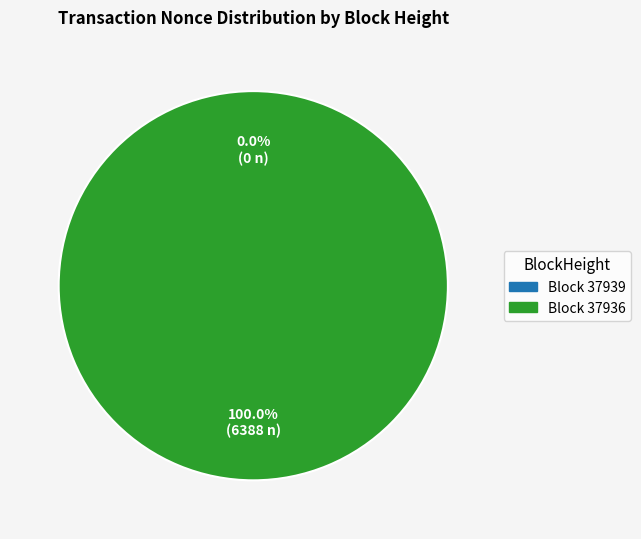

Which slice represents more than half of the pie?

37936